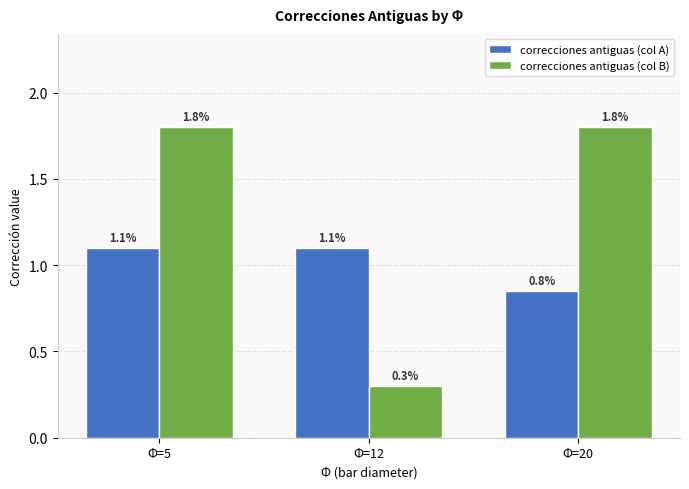

What is the value of the correcciones antiguas (col B) bar at the 2nd from the left?

0.3